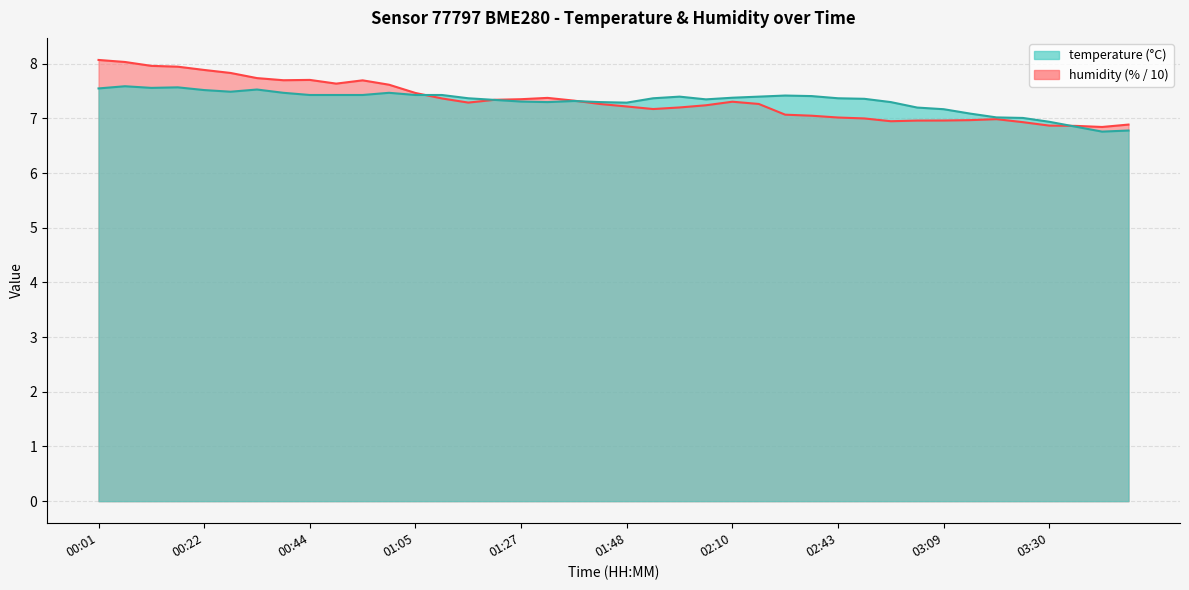

Which series ends up on top after the final intersection of temperature and humidity?

humidity